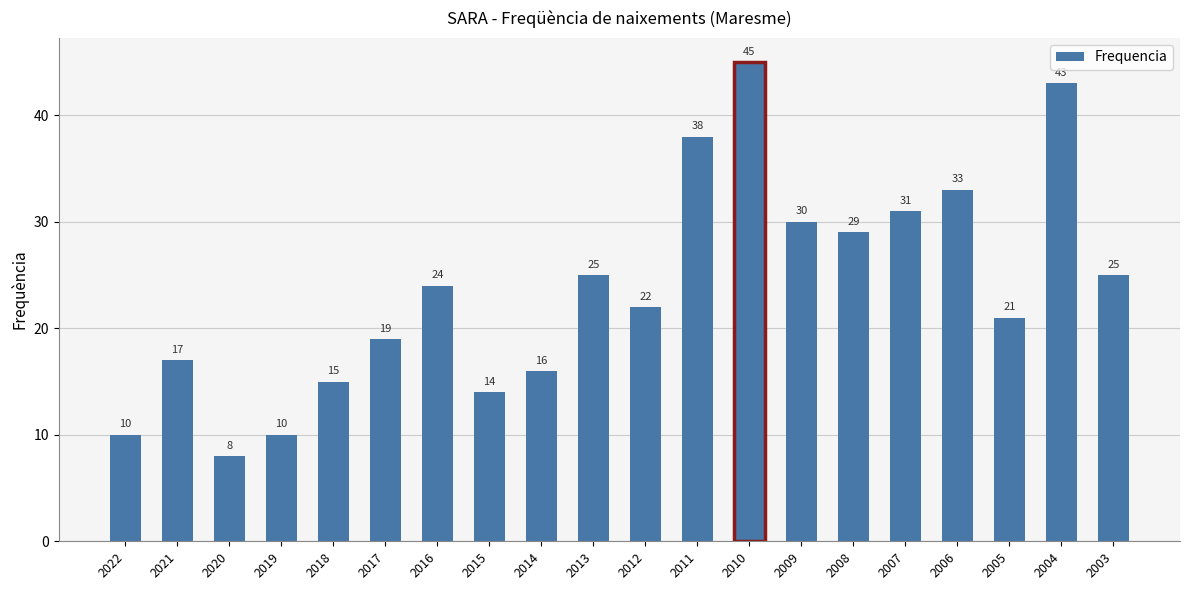

Reading right to left, extract all data points from this chart.

25	43	21	33	31	29	30	45	38	22	25	16	14	24	19	15	10	8	17	10